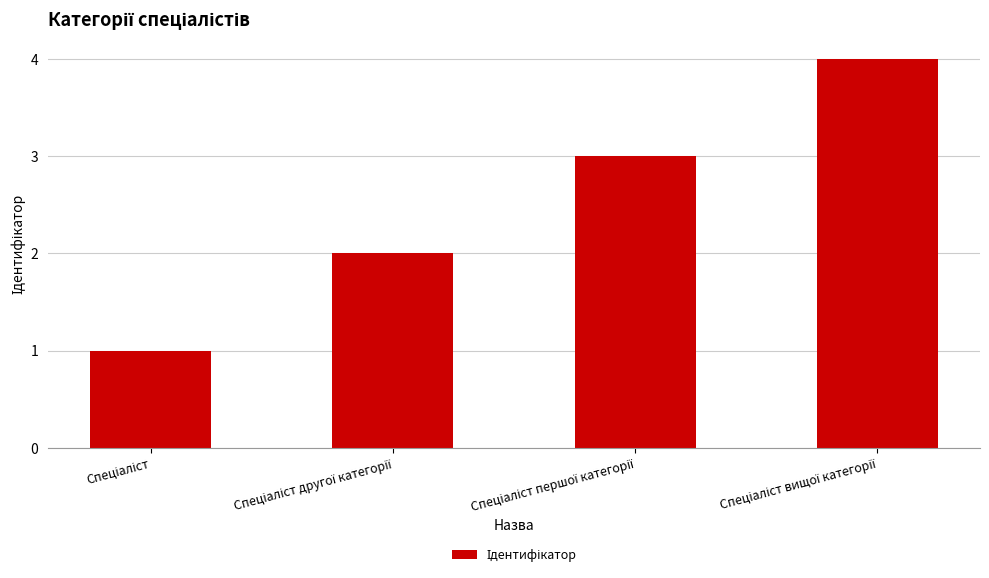

What is the greatest value displayed?

4